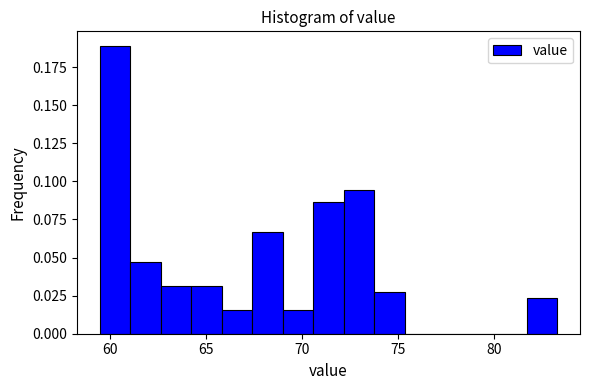

Read against the x-axis, roughly where is the centre of the tallest bar?

60.5